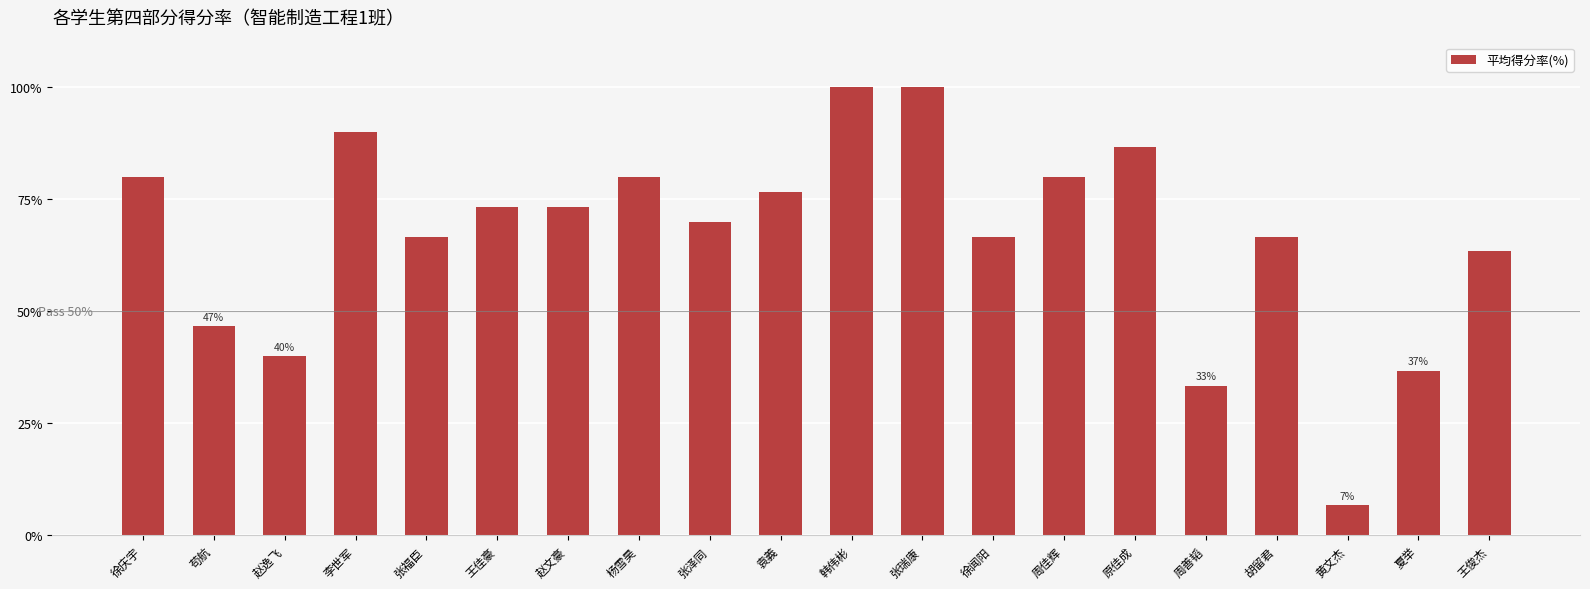

Is it true that the value at 原佳成 is 129.0?

False